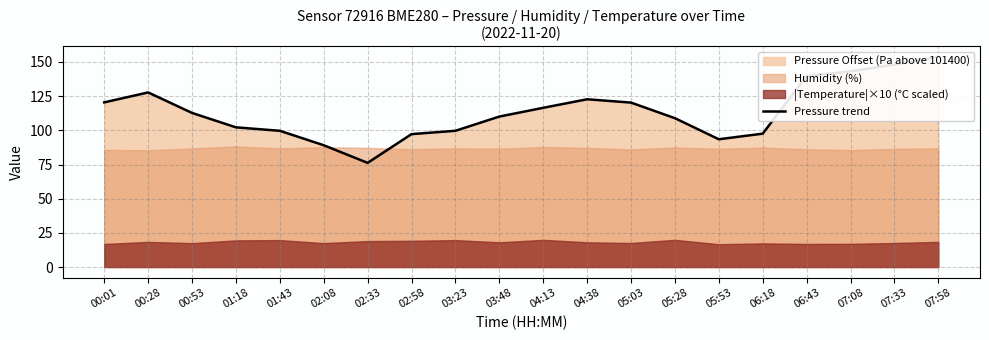

What is the ratio of the value at 02:33 to the value at 07:58?

0.5